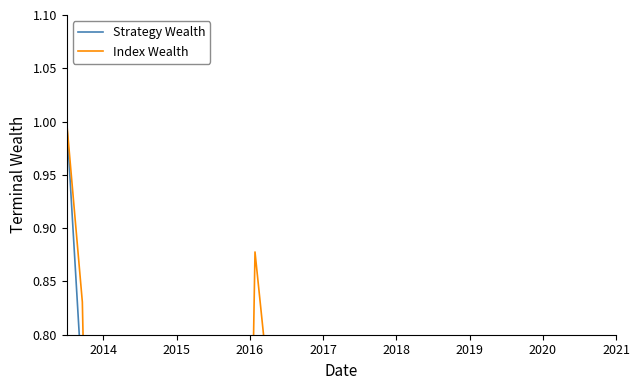

What are all the series names shown in the legend?

Strategy Wealth, Index Wealth